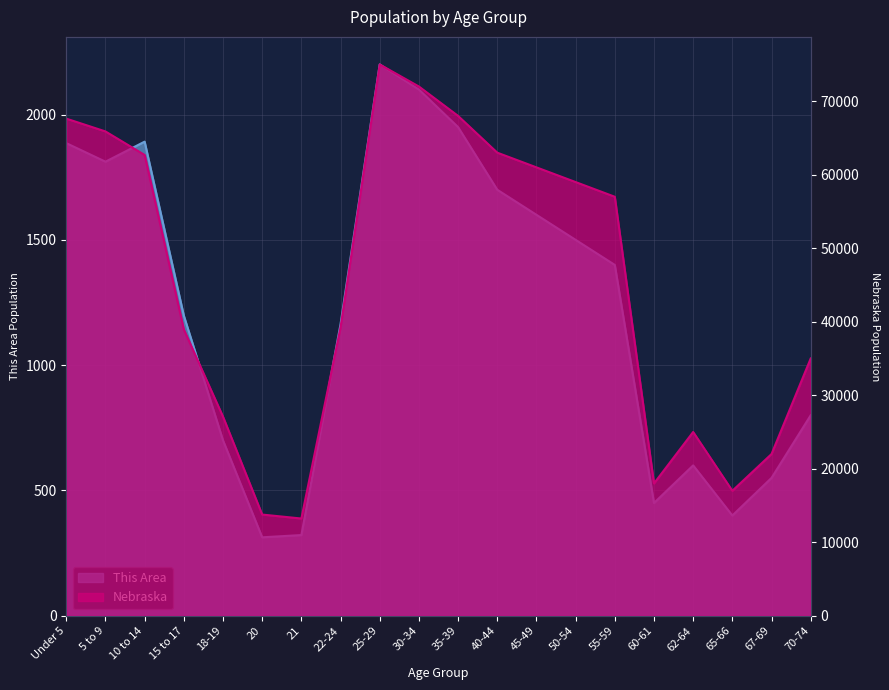

The value of Nebraska at 21 is 17961. True or false?

False